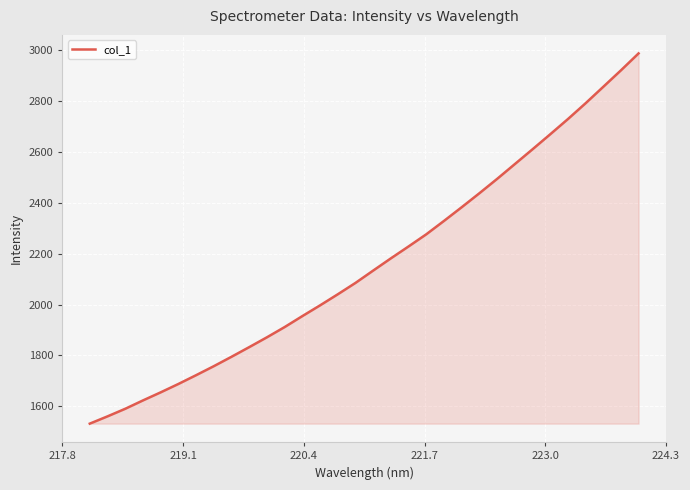

What is the difference between the maximum and minimum values?

1457.0